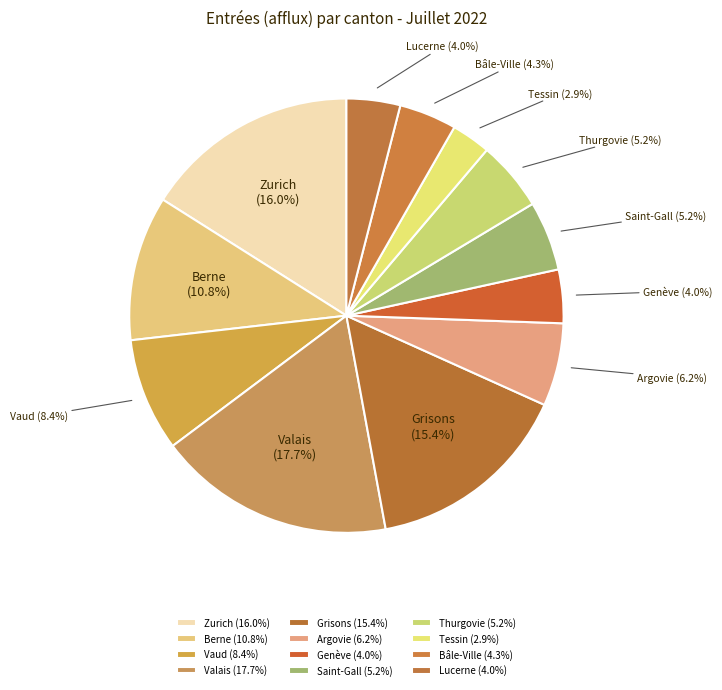

The Lucerne slice represents 18% of the pie. True or false?

False